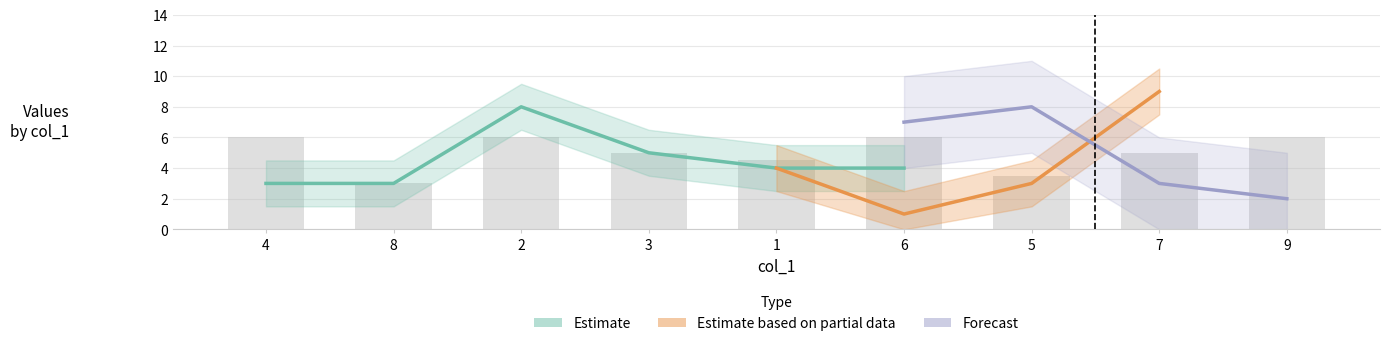

Between 1 and 4, which is larger?

1